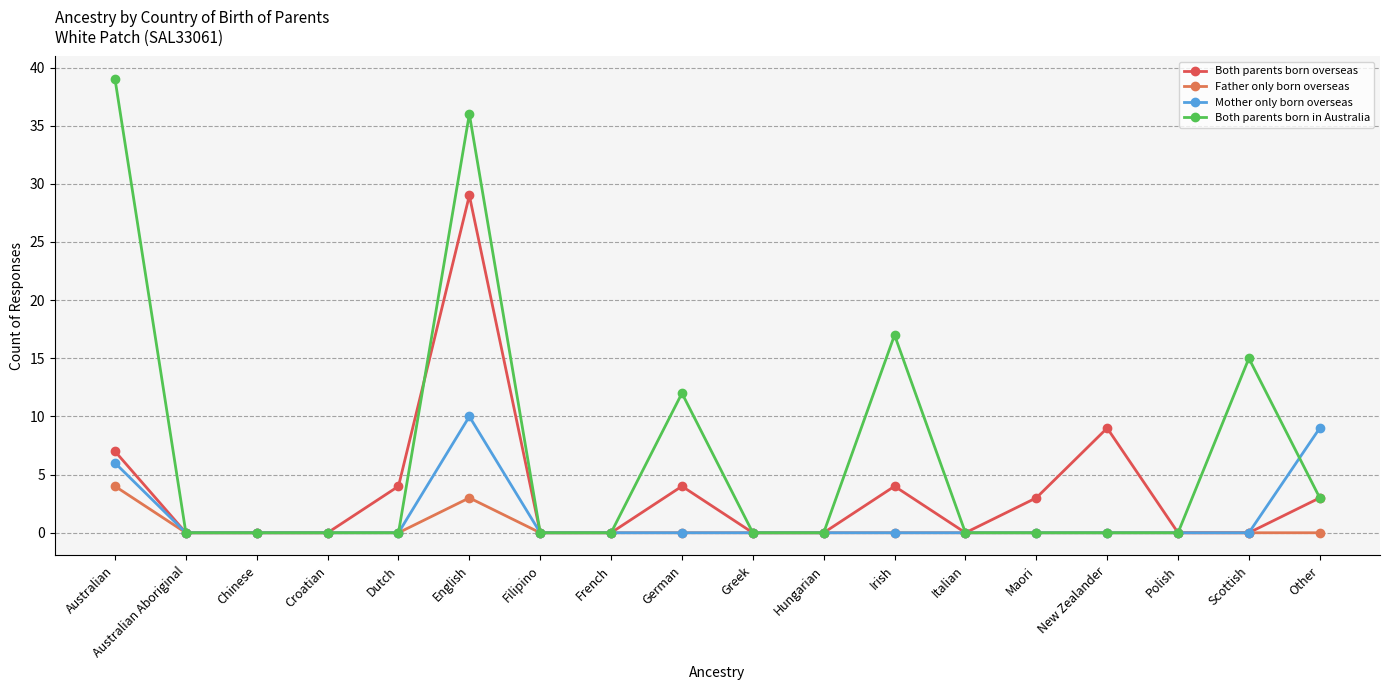

What are all the series names shown in the legend?

Both parents born overseas, Father only born overseas, Mother only born overseas, Both parents born in Australia